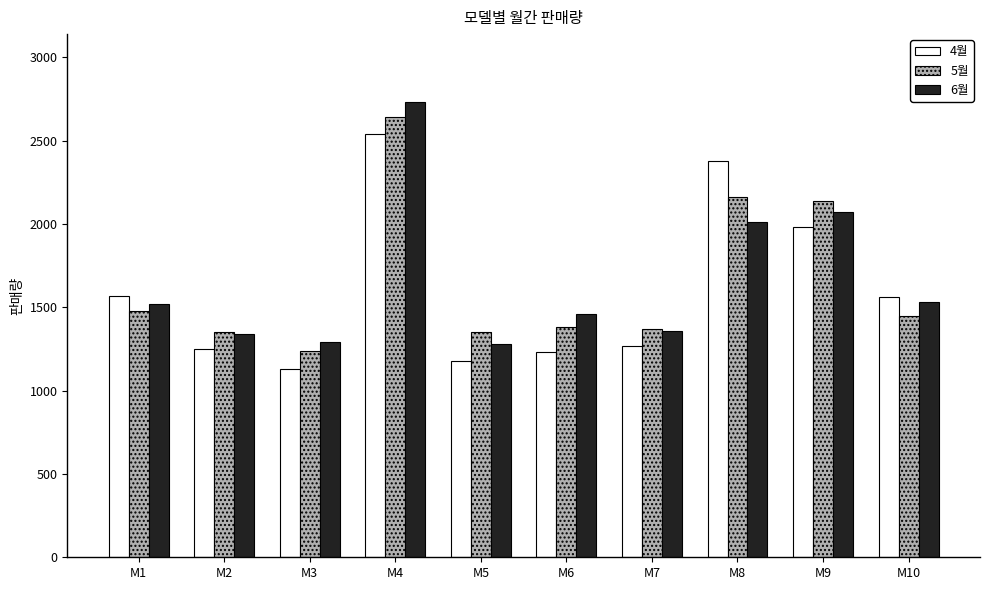

What is the maximum value for 4월?

2540